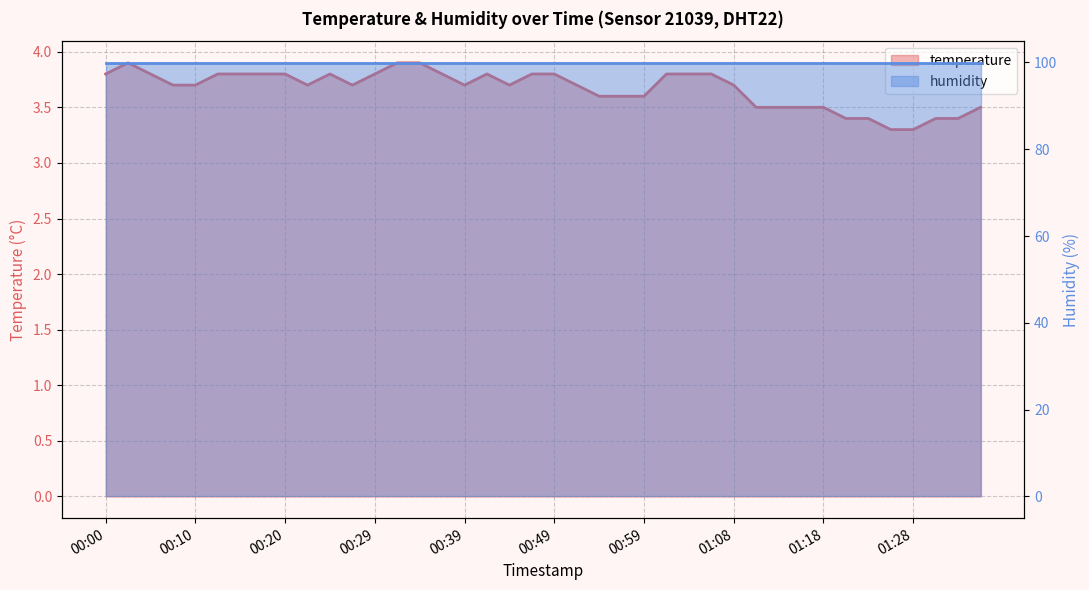

What is the label of the 32nd point from the left?

2023-12-04T01:16